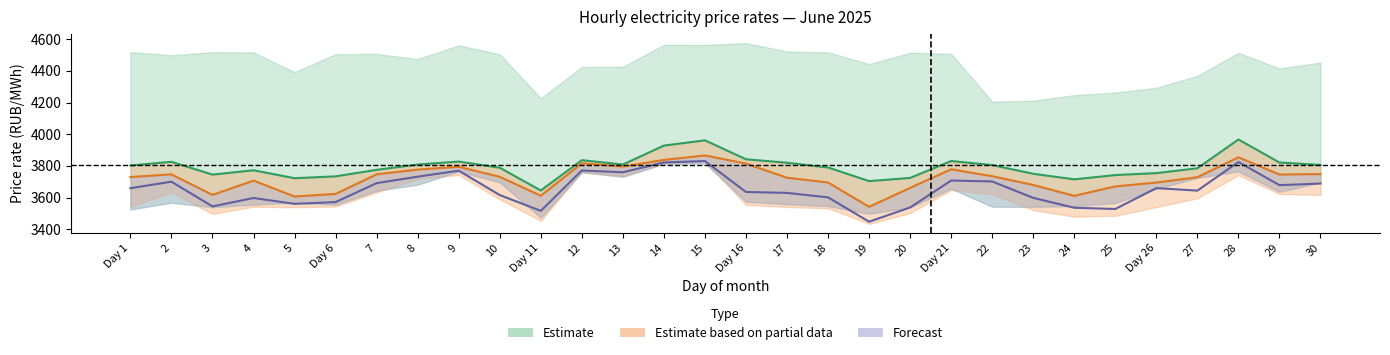

At which label does 2:00-3:00 first exceed 3659?

Day 1